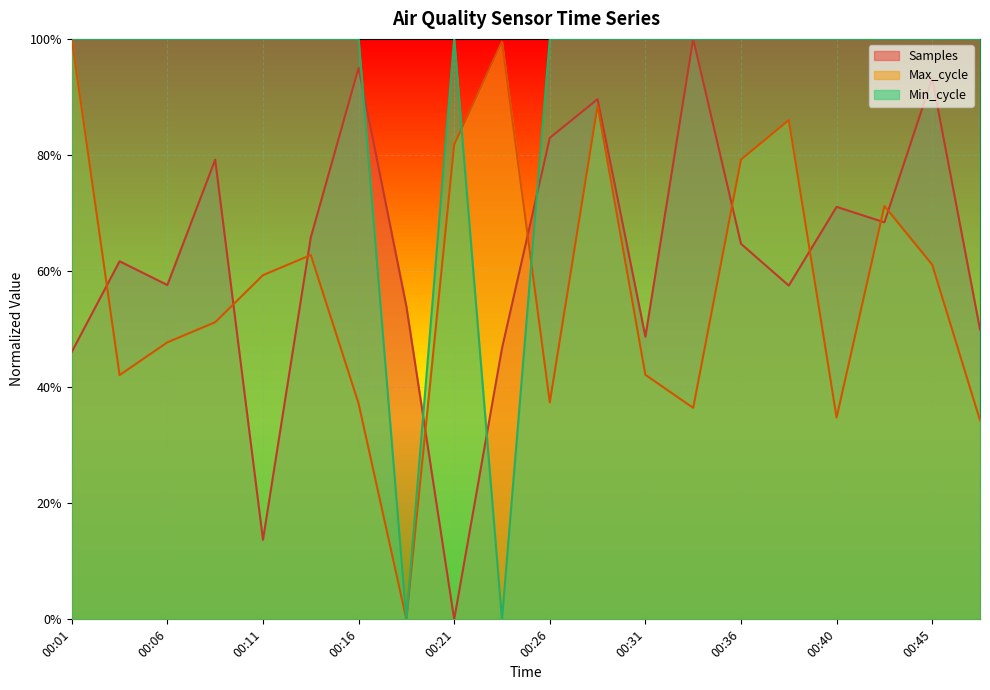

Reading right to left, what are all the values shown in this chart?

Samples: 0.5	0.9	0.7	0.7	0.6	0.6	1.0	0.5	0.9	0.8	0.5	0.0	0.5	1.0	0.7	0.1	0.8	0.6	0.6	0.5
Min_cycle: 1.0	1.0	1.0	1.0	1.0	1.0	1.0	1.0	1.0	1.0	0.0	1.0	0.0	1.0	1.0	1.0	1.0	1.0	1.0	1.0
Max_cycle: 0.3	0.6	0.7	0.3	0.9	0.8	0.4	0.4	0.9	0.4	1.0	0.8	0.0	0.4	0.6	0.6	0.5	0.5	0.4	1.0